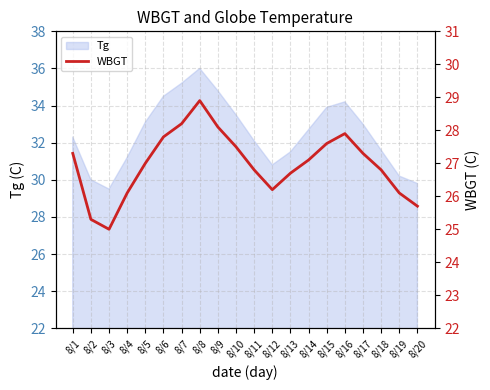

The Tg series shows 33.5 at 8/10. True or false?

True